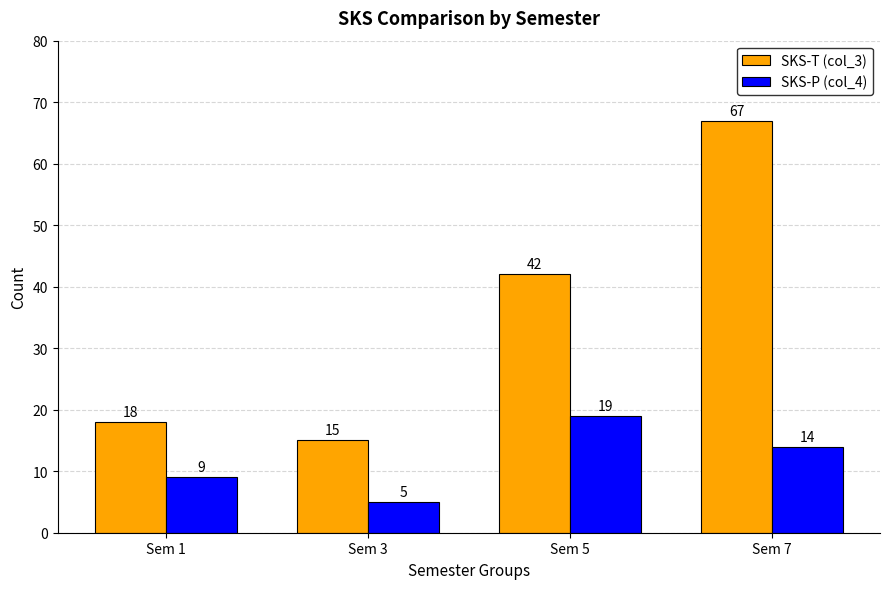

Which series changed the most between Sem 1 and Sem 5?

SKS-T (col_3)